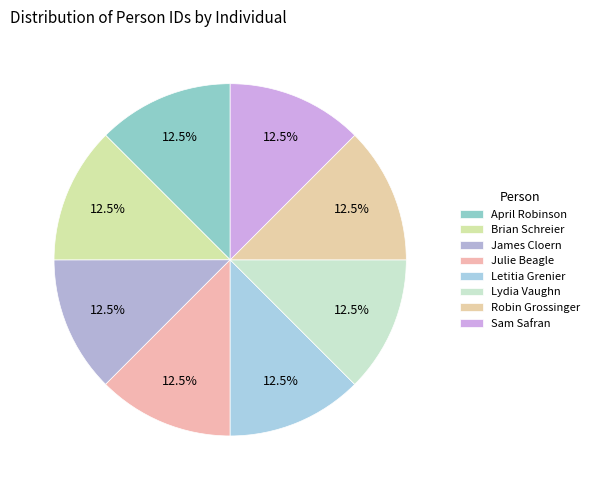

Is Sam Safran the majority of the pie?

No